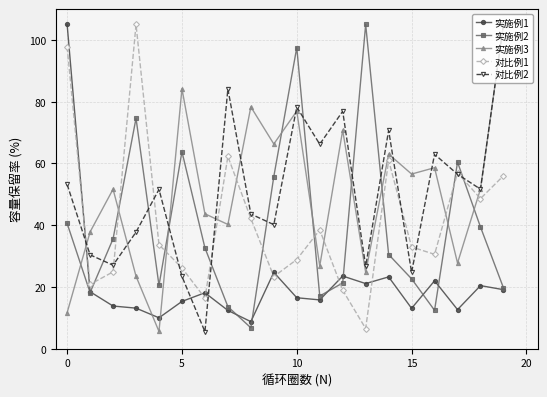

After their last crossing, which series has the higher values: 对比例1 or 实施例1?

对比例1